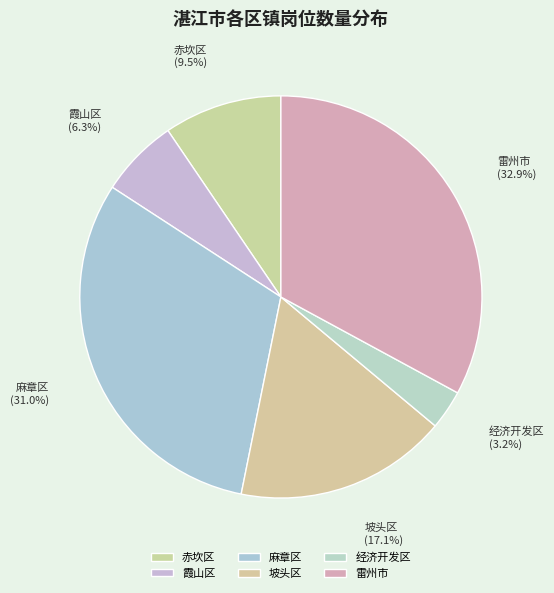

Does 霞山区 account for over 50% of the chart?

No